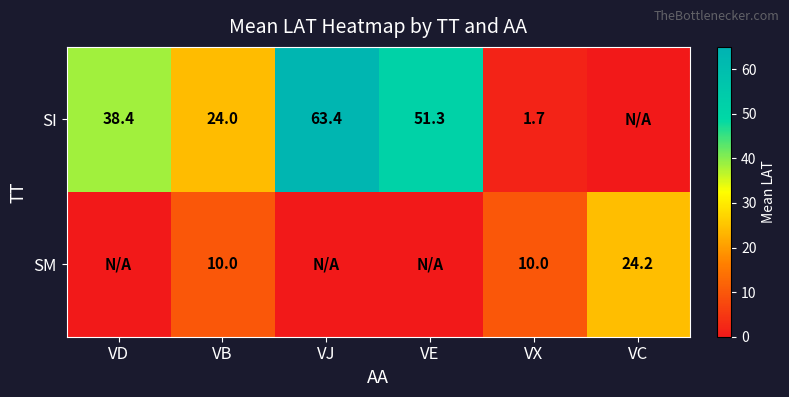

Count the number of data series in this chart.

2